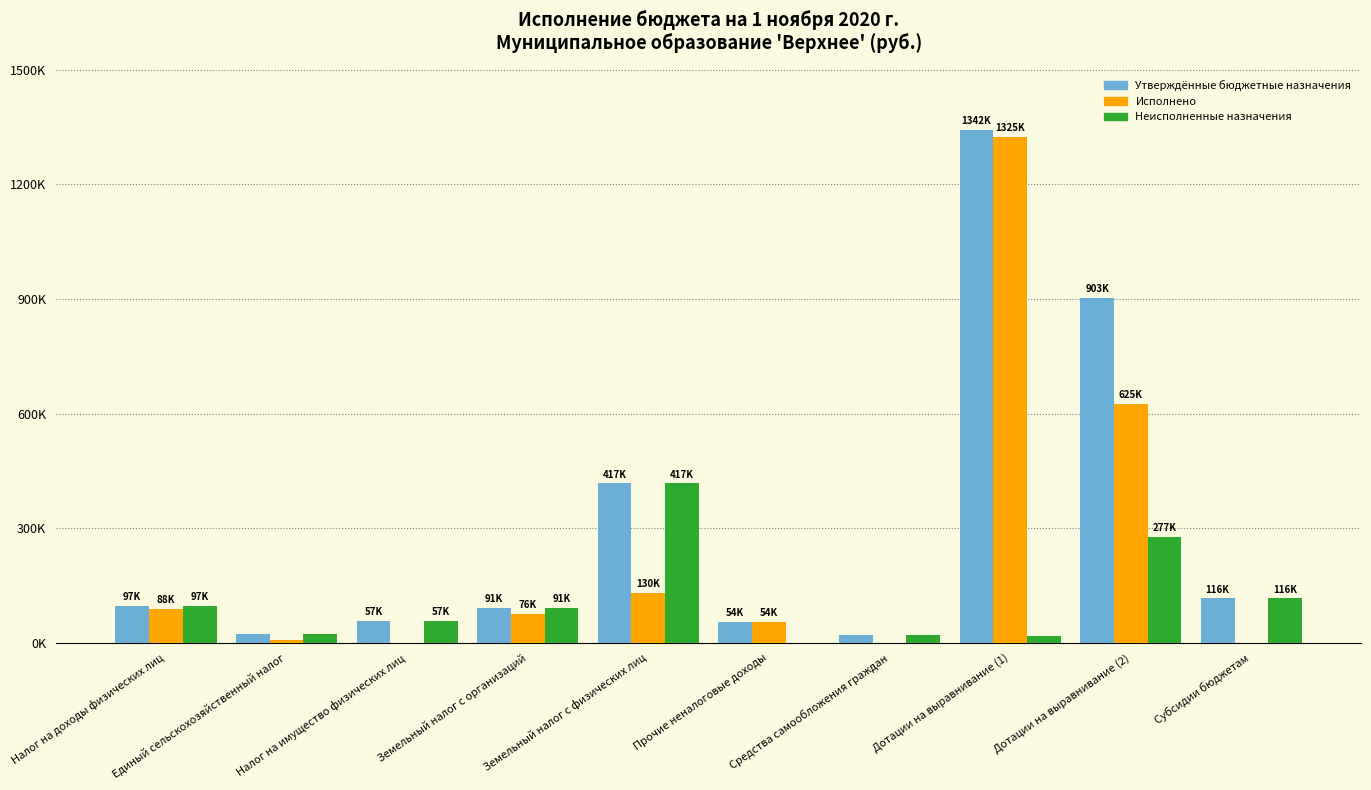

What are all the series names shown in the legend?

Утверждённые бюджетные назначения, Исполнено, Неисполненные назначения